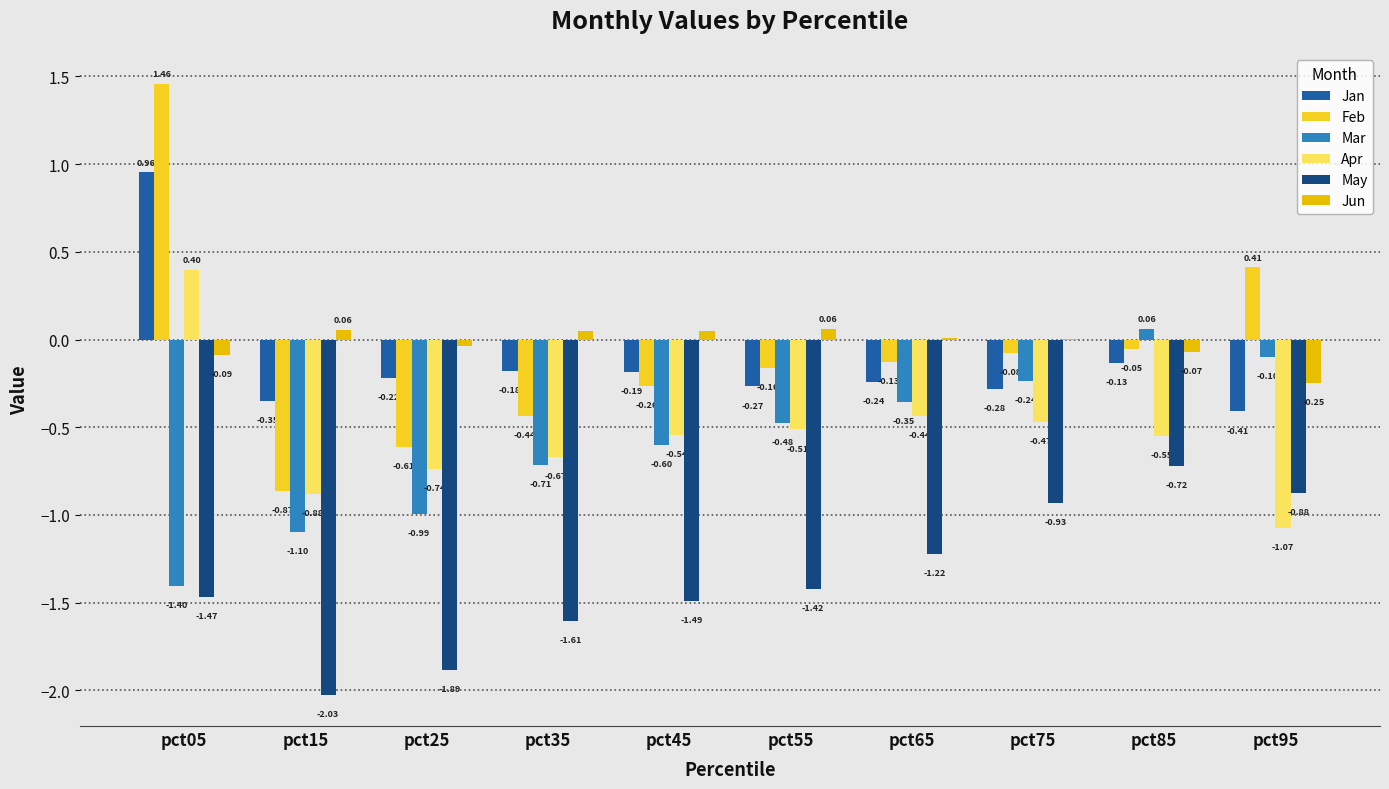

How many groups of bars are there?

10